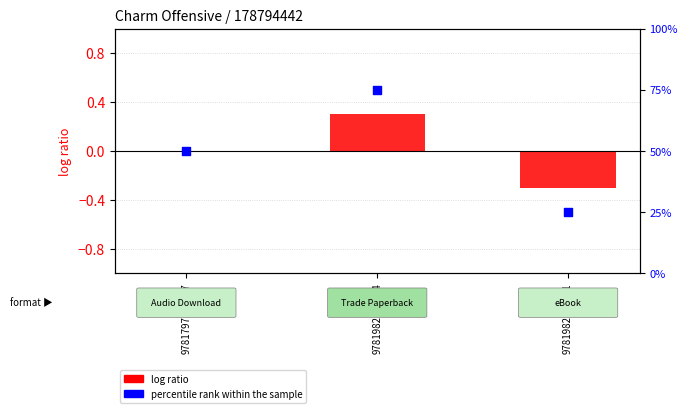

Which series contains the highest Y value?

percentile rank within the sample